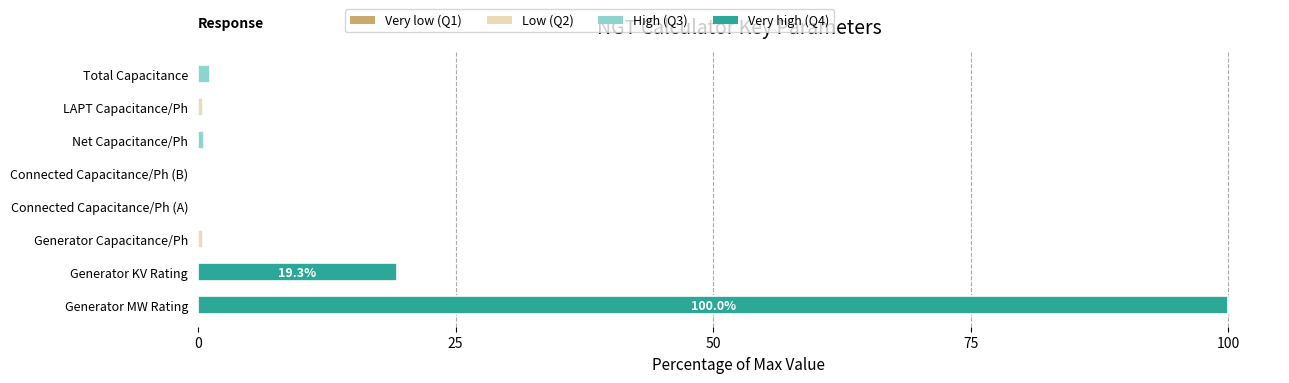

Are the bars horizontal?

Yes